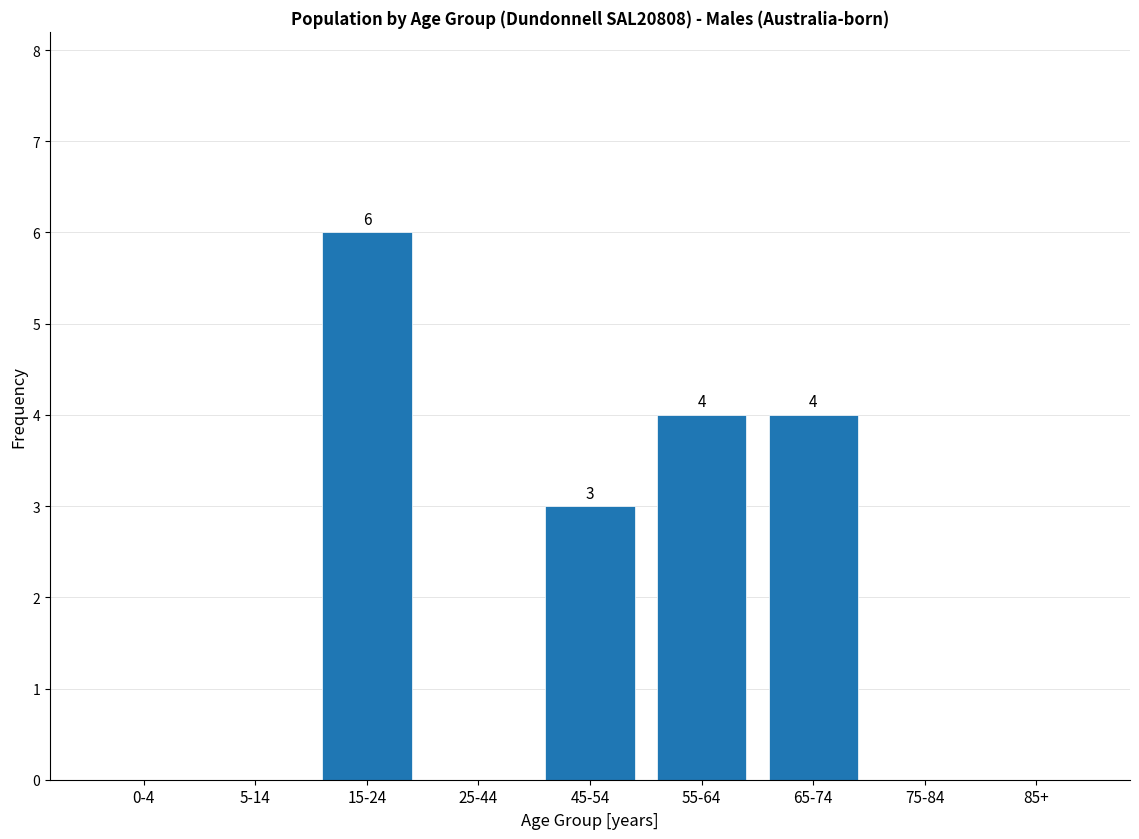

Reading left to right, what are all the values shown in this chart?

0-4=0	5-14=0	15-24=6	25-44=0	45-54=3	55-64=4	65-74=4	75-84=0	85+=0